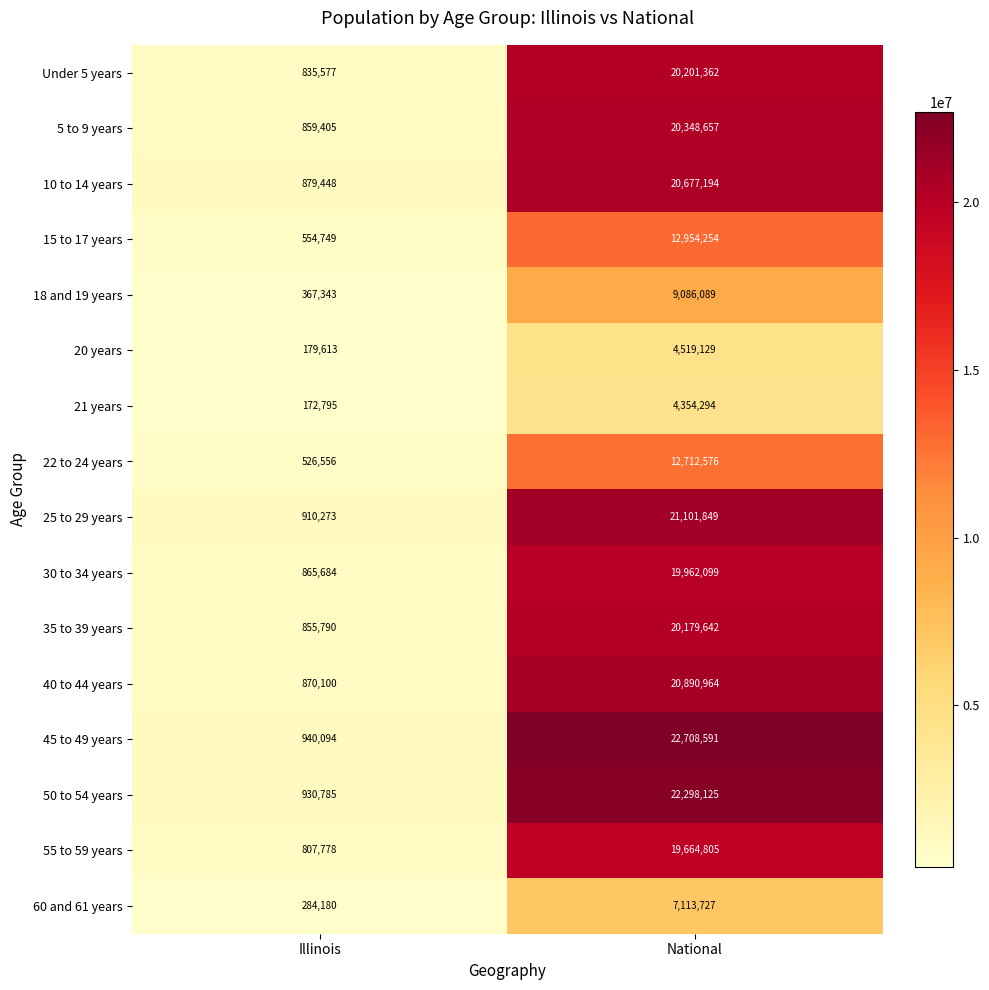

At how many categories does at least one series exceed 3277934?

1